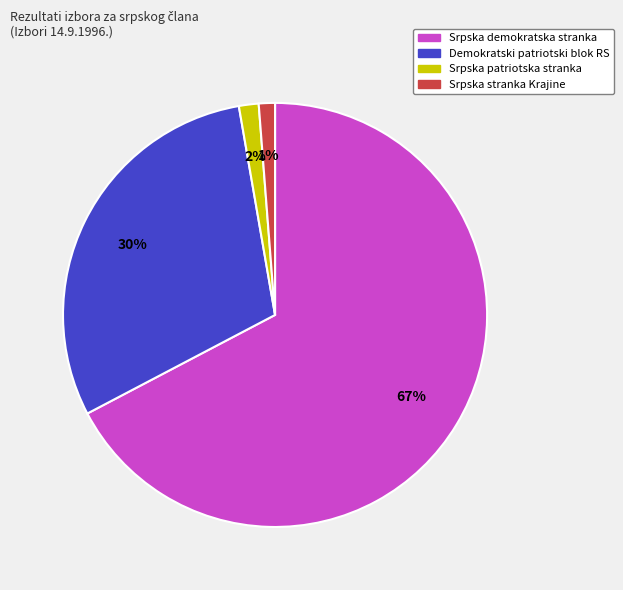

Between Srpska demokratska stranka and Srpska stranka Krajine, which is larger?

Srpska demokratska stranka